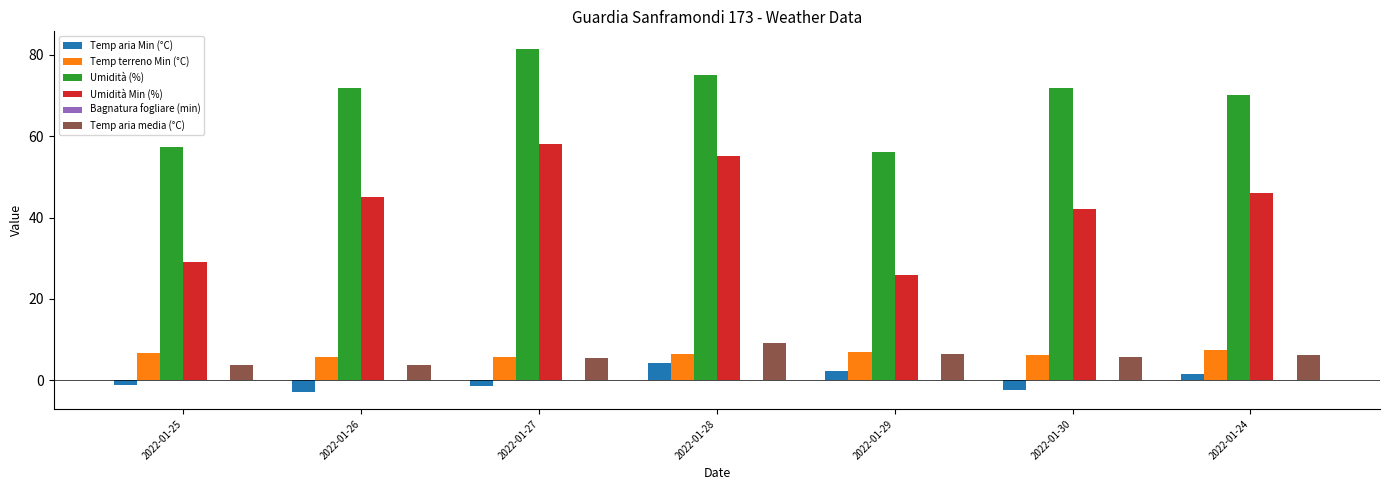

What is the difference between the highest and lowest values at 2022-01-26?

74.5